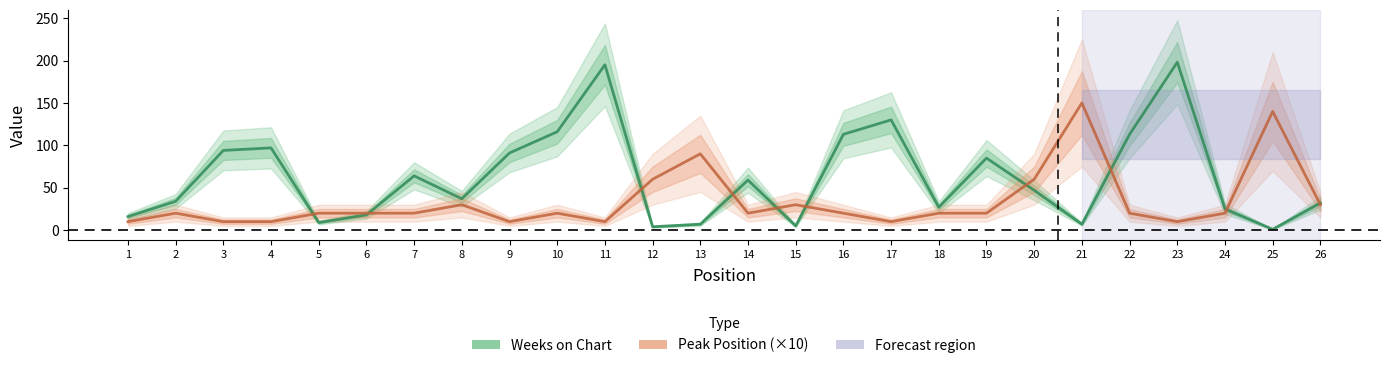

Which series has the largest total across all categories?

Weeks on Chart